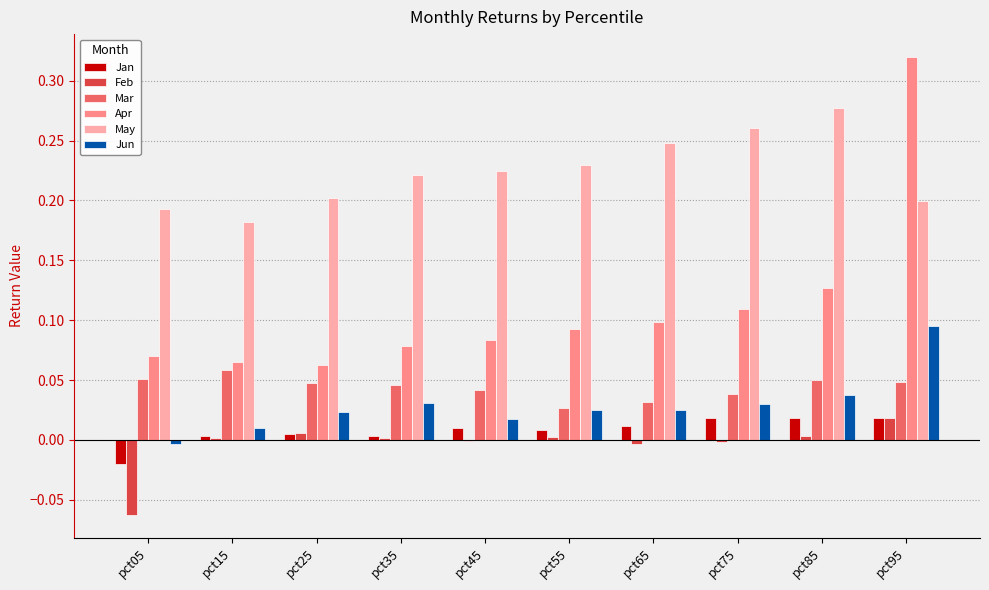

Is it true that May equals 0.2 at pct95?

True